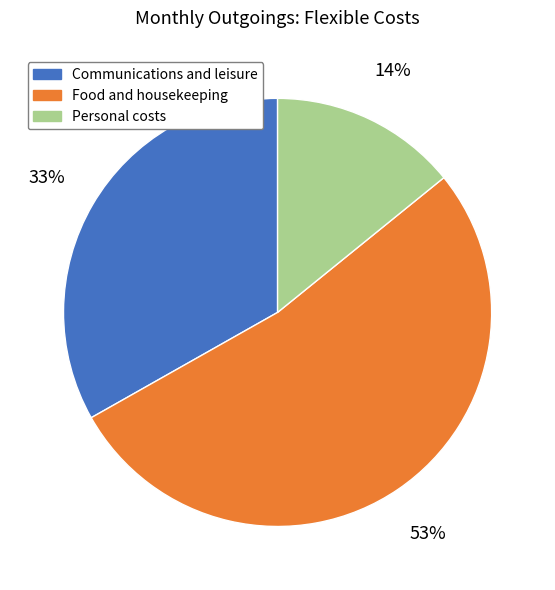

What is the largest slice in the pie chart?

Food and housekeeping